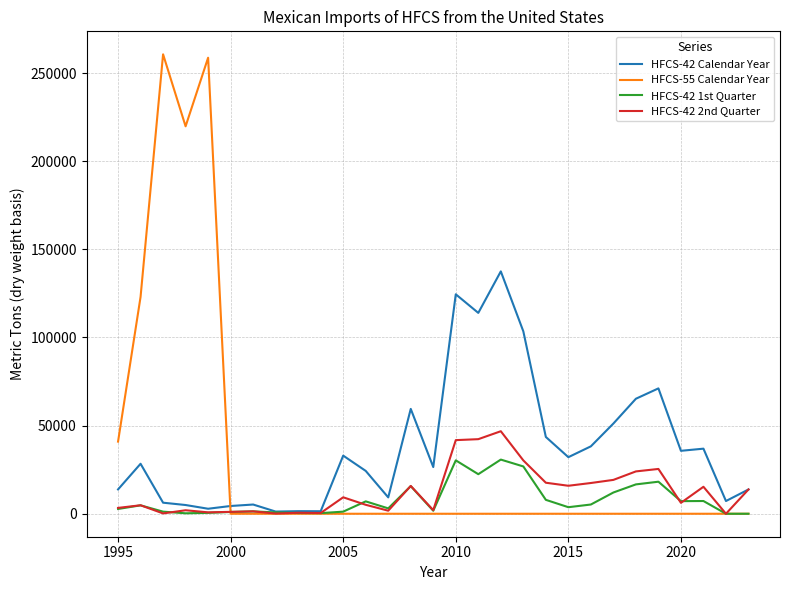

Rank the series by their maximum value, from highest to lowest.

HFCS-55 Calendar Year, HFCS-42 Calendar Year, HFCS-42 2nd Quarter, HFCS-42 1st Quarter